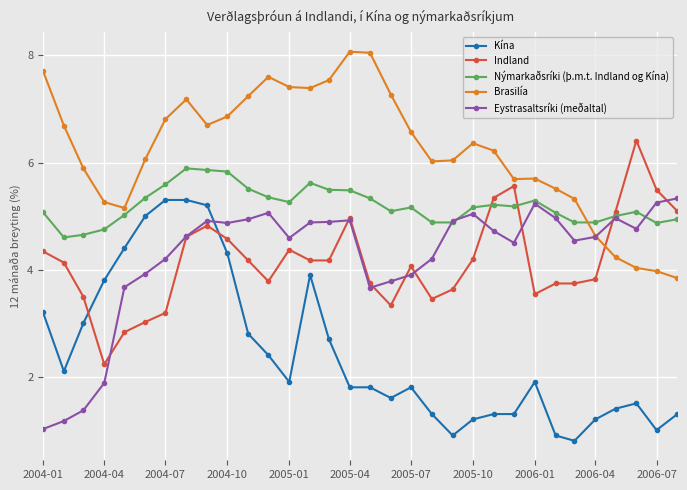

At how many categories does at least one series exceed 2?

32